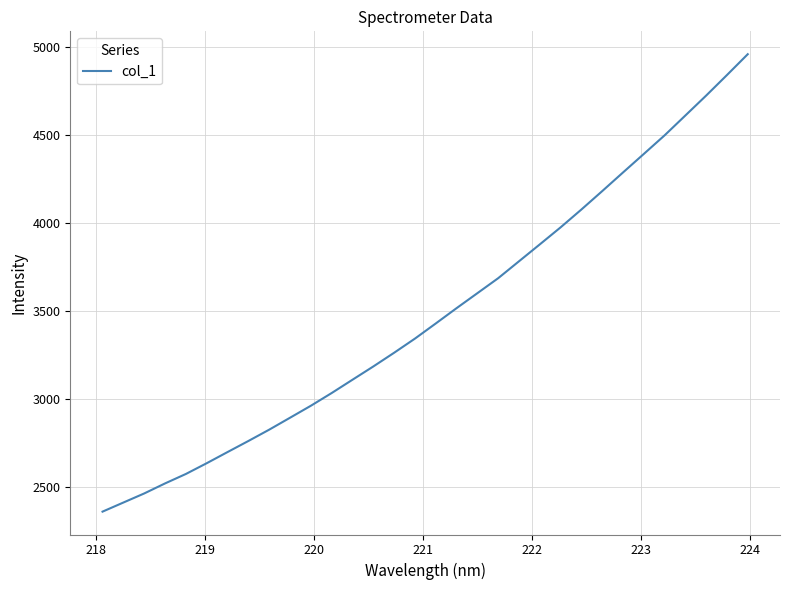

How many values are below 3430?

16